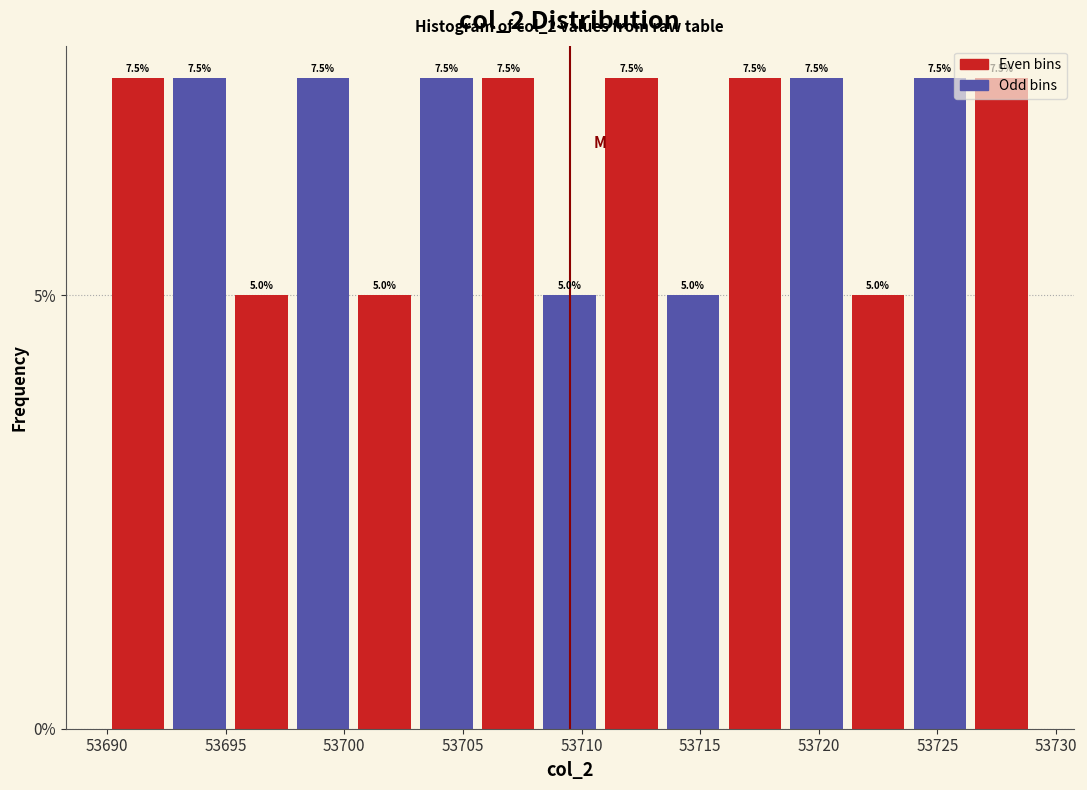

How tall is the bar that spans 53708.2 to 53710.8 on the x-axis? The bar edges are not printed on the chart, so give them approximately, as read against the axis.

5.0